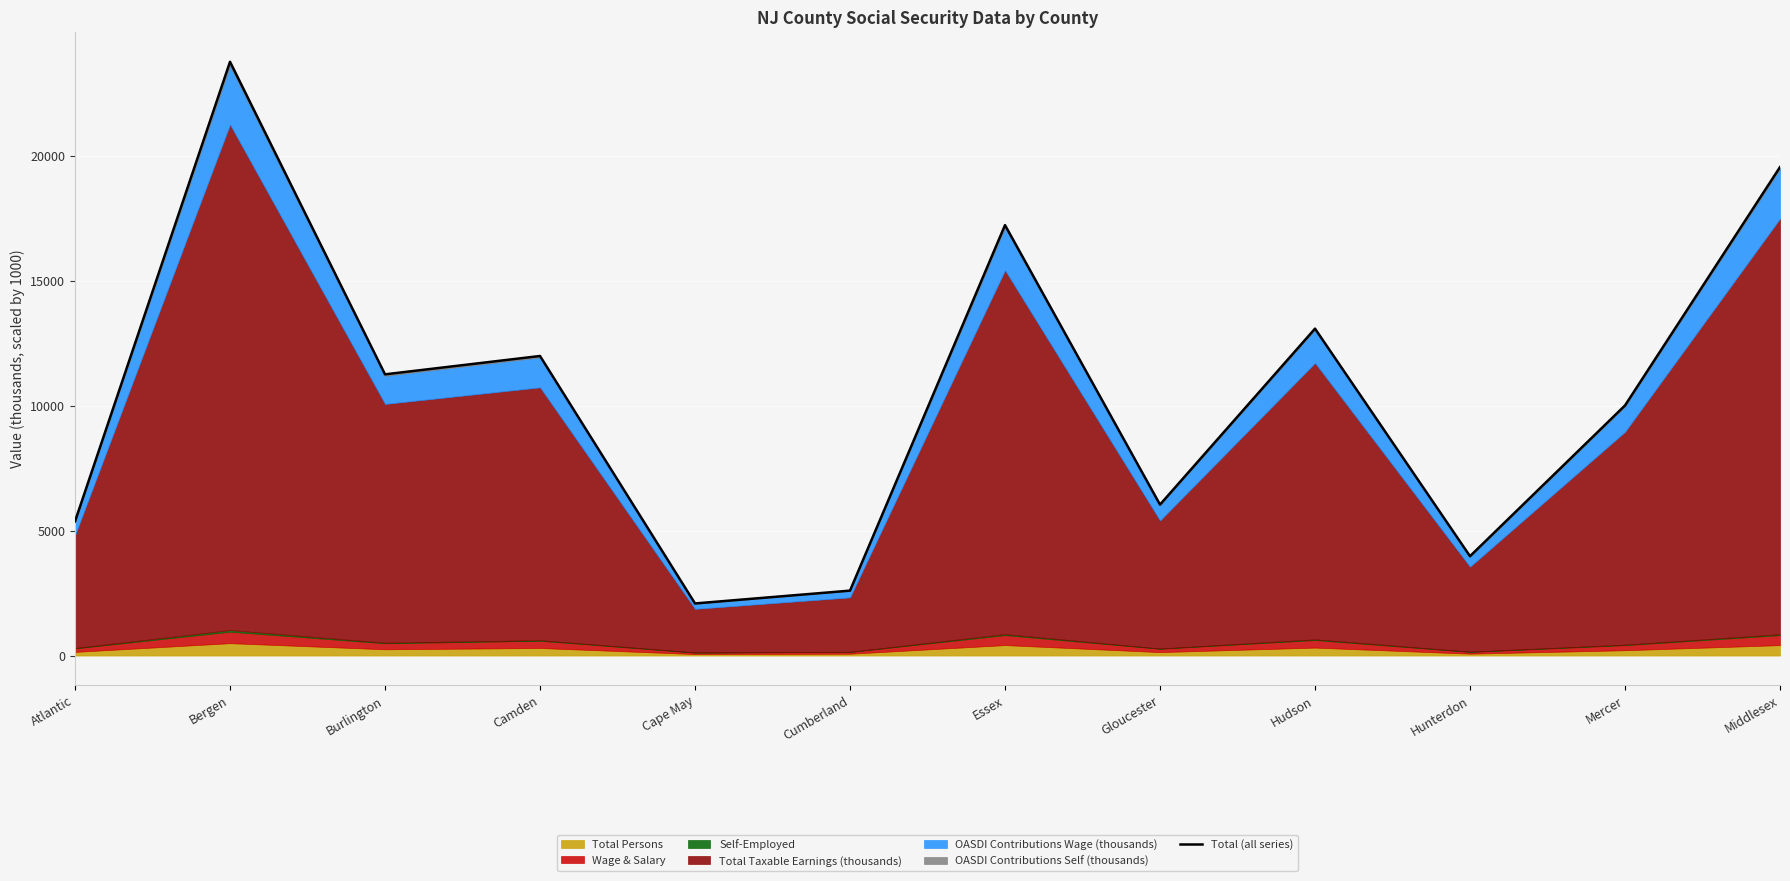

Rank the categories by value from highest to lowest.

Bergen, Middlesex, Essex, Hudson, Camden, Burlington, Mercer, Gloucester, Atlantic, Hunterdon, Cumberland, Cape May